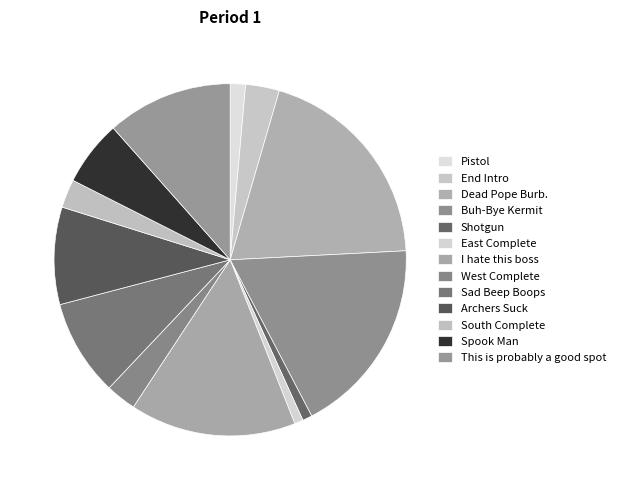

Which category has the biggest portion of the pie?

Dead Pope Burb.